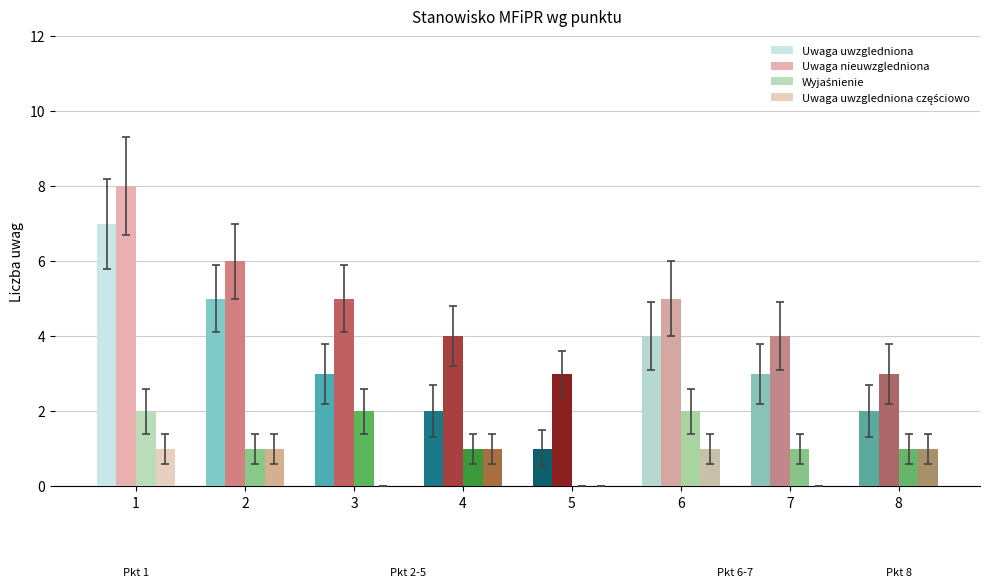

Count the number of categories in the chart.

8